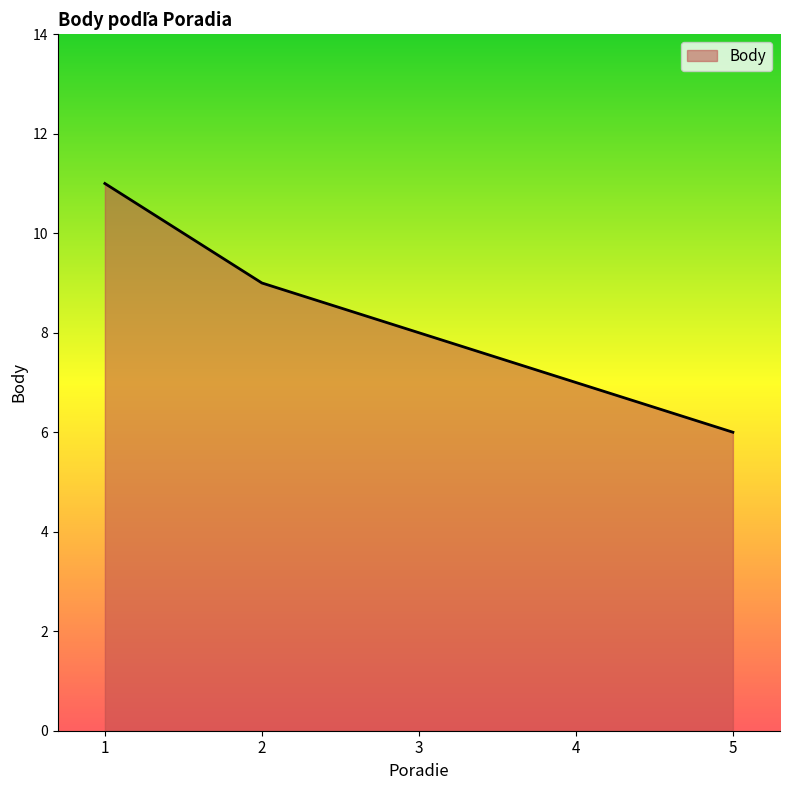

How many values are between 7 and 9?

3